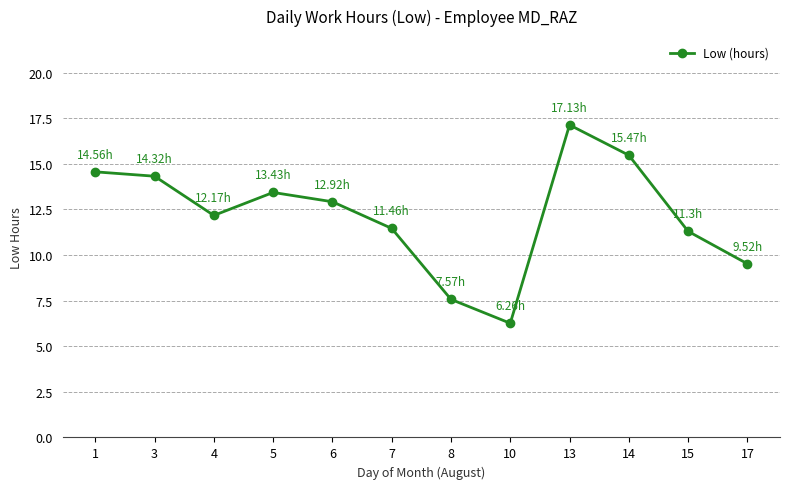

True or false: the data has more than 0 interior local peaks.

True